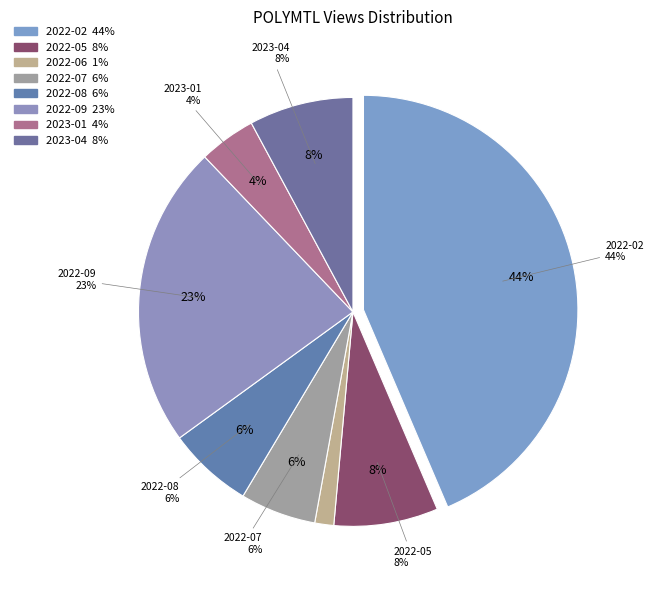

Combined, do 2022-02 and 2022-08 account for over 50%?

No